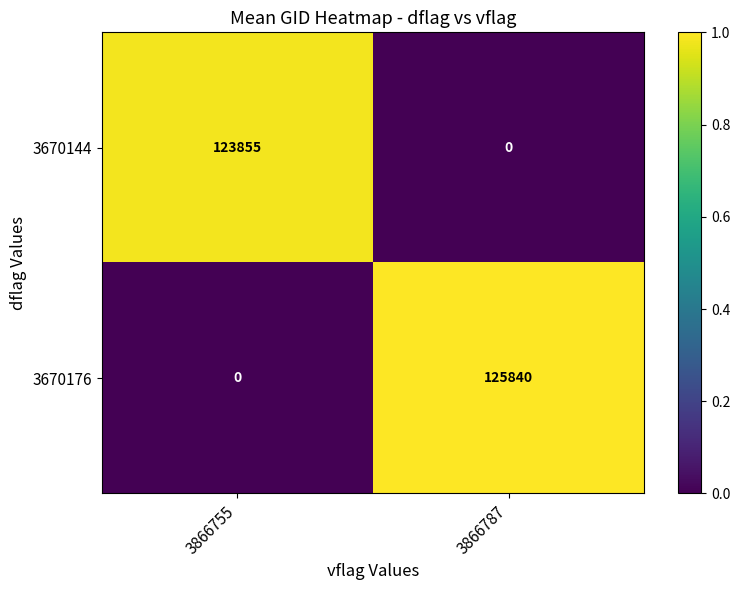

What is the difference between the 3670144 values at 3866787 and 3866755?

123855